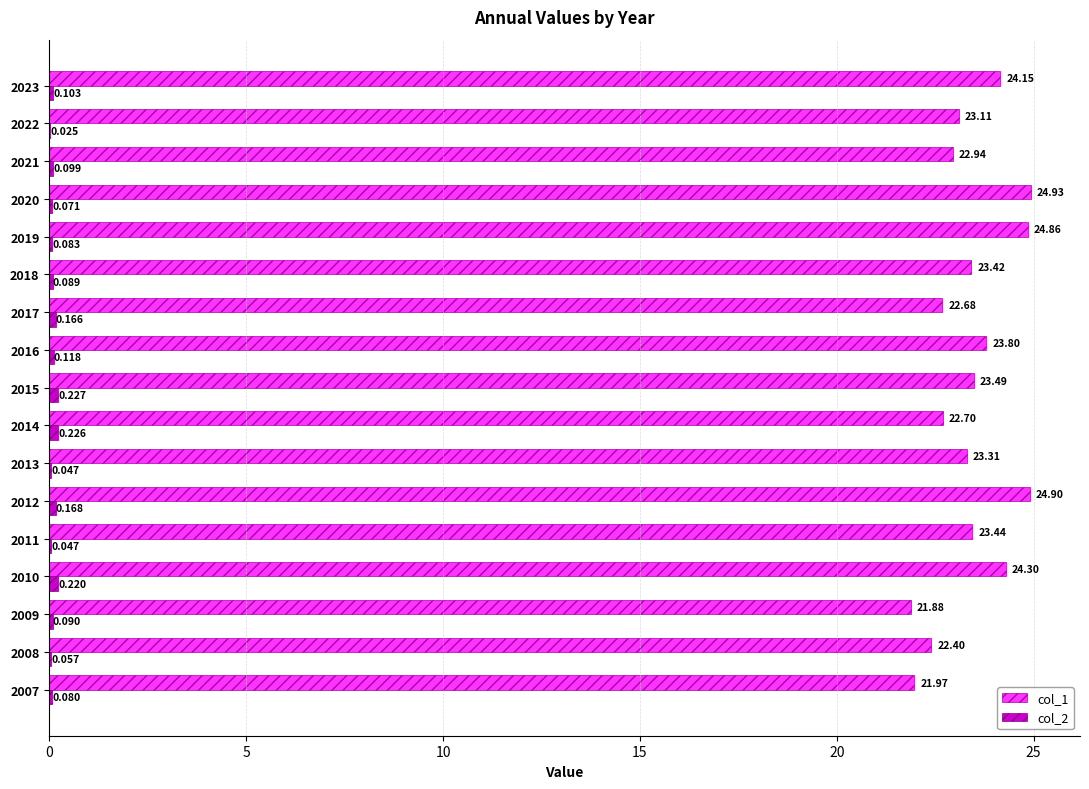

How many values in the col_1 series exceed 23?

11